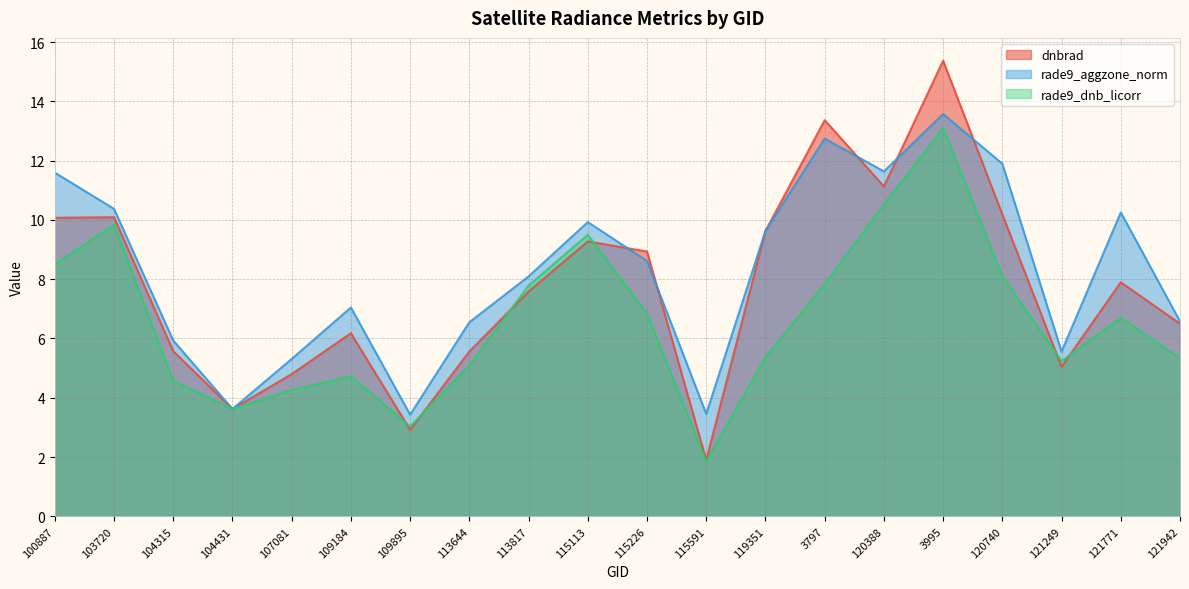

What is the maximum value shown in the chart?

15.4